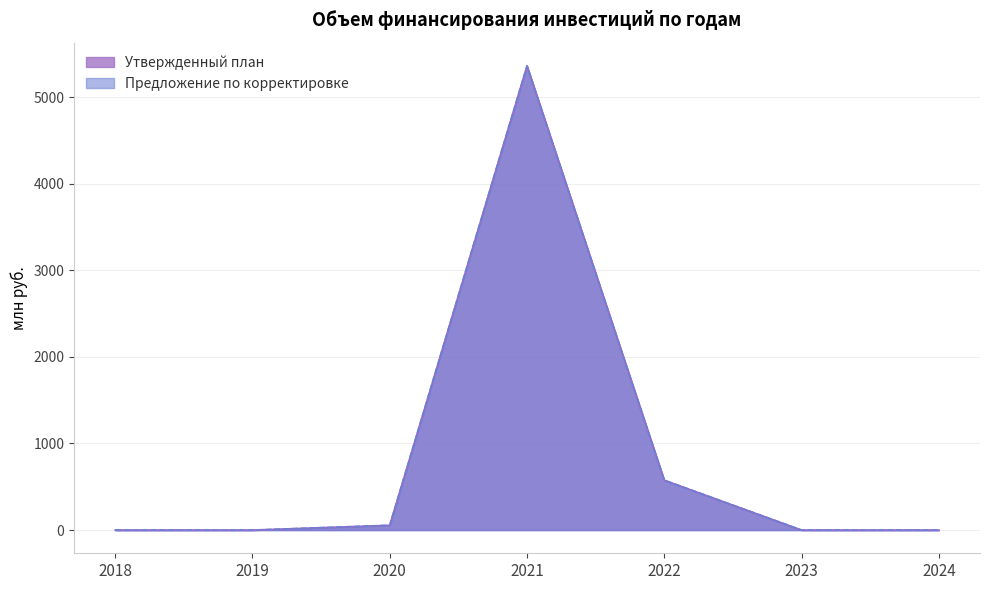

At which label does Предложение по корректировке reach its minimum?

2018